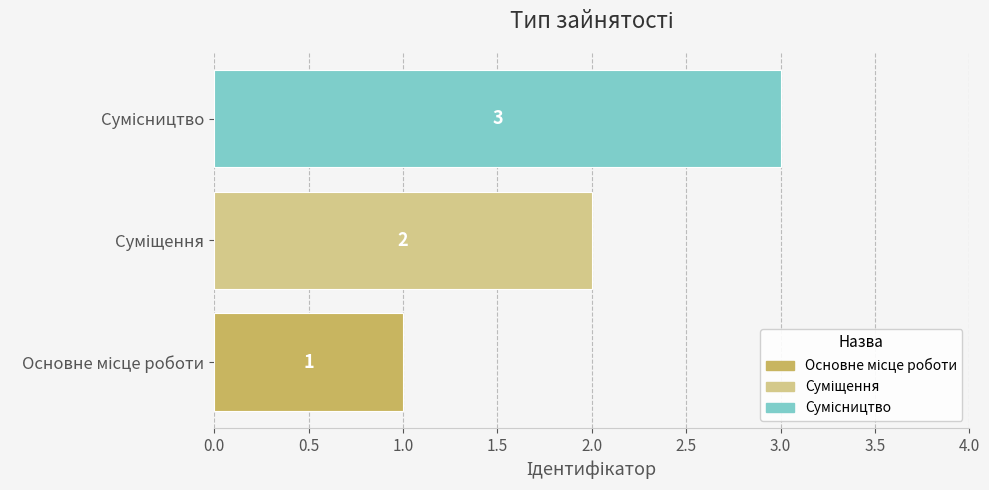

How many values are between 1 and 3?

3